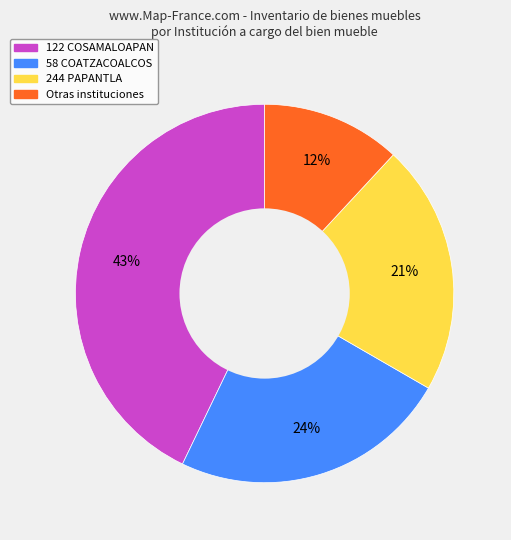

To the nearest percent, what is the difference between the 122 COSAMALOAPAN and Otras instituciones slice percentages?

31%